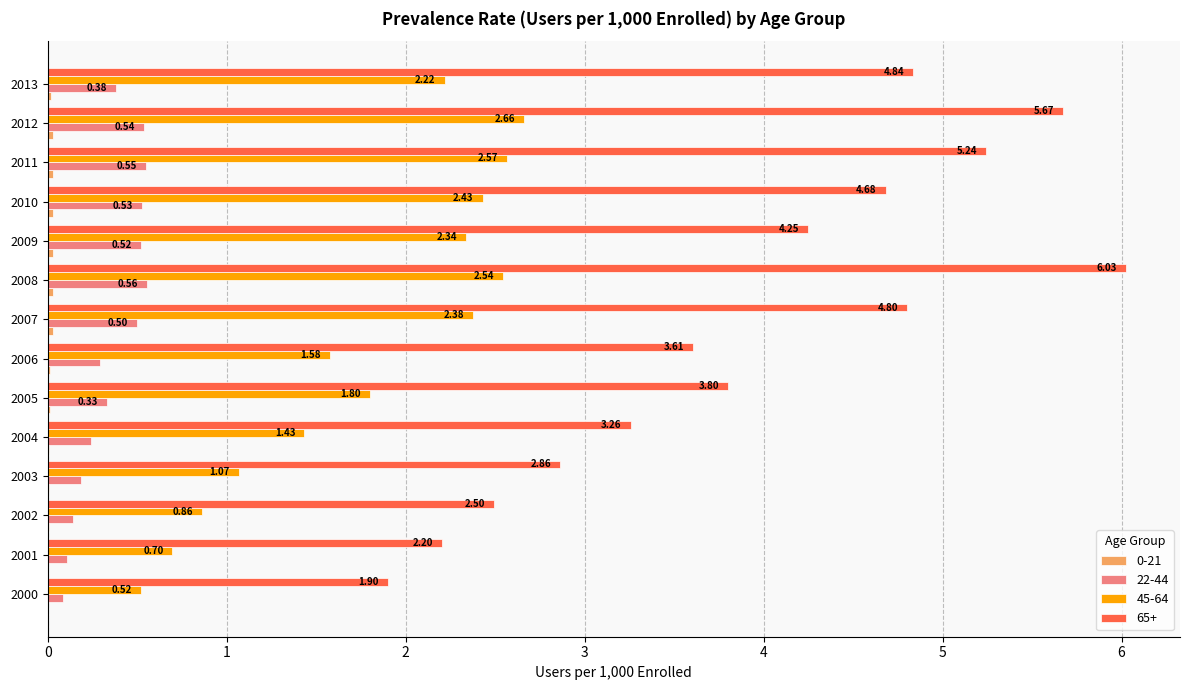

At which category is the sum across all series the highest?

2008